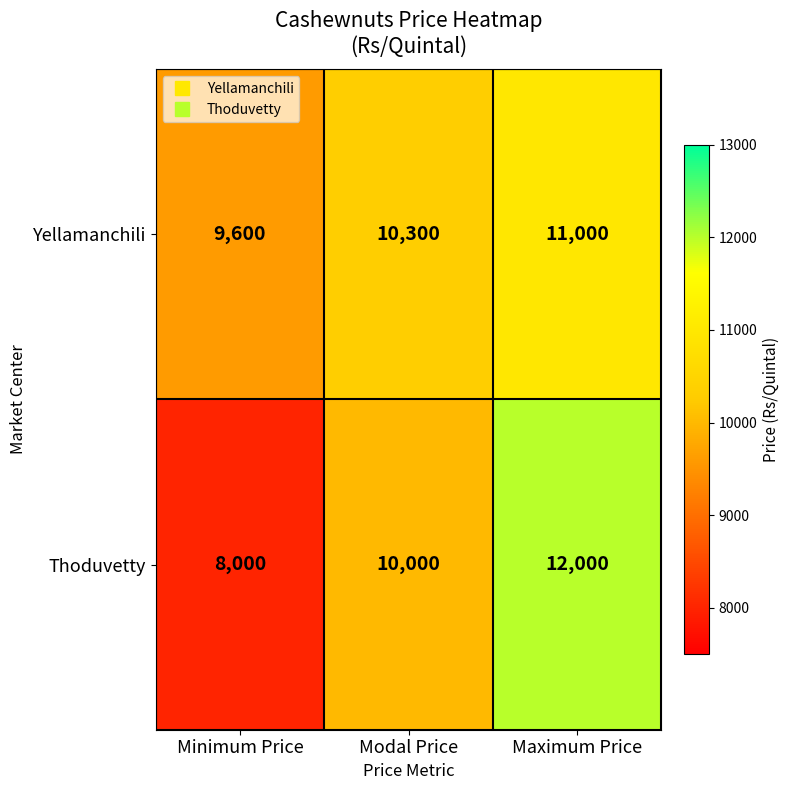

Which series has the largest total across all categories?

Yellamanchili